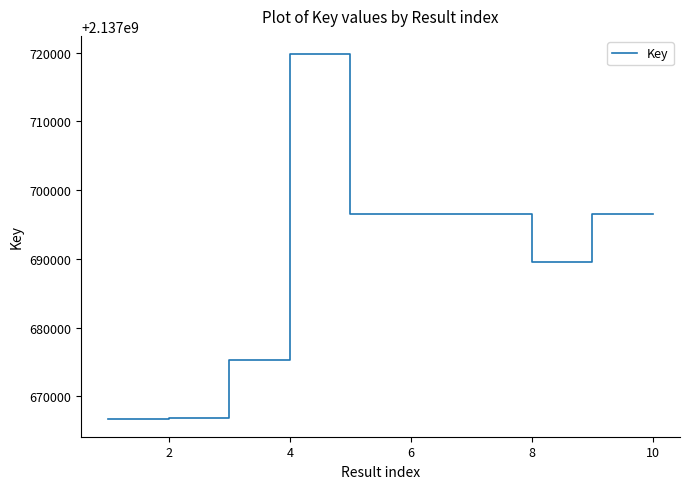

What is the greatest value displayed?

2137719799